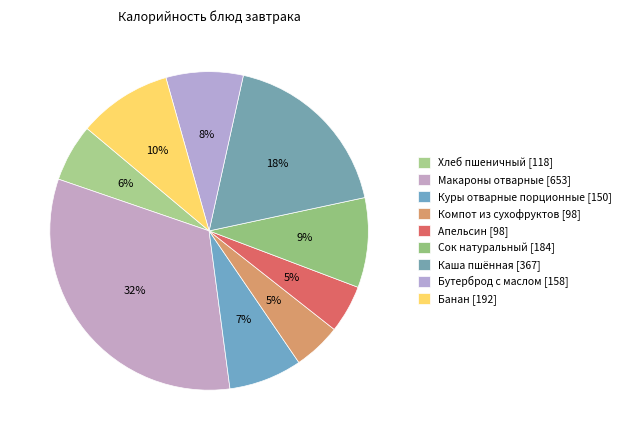

Combined, do Апельсин and Бутерброд с маслом account for over 50%?

No